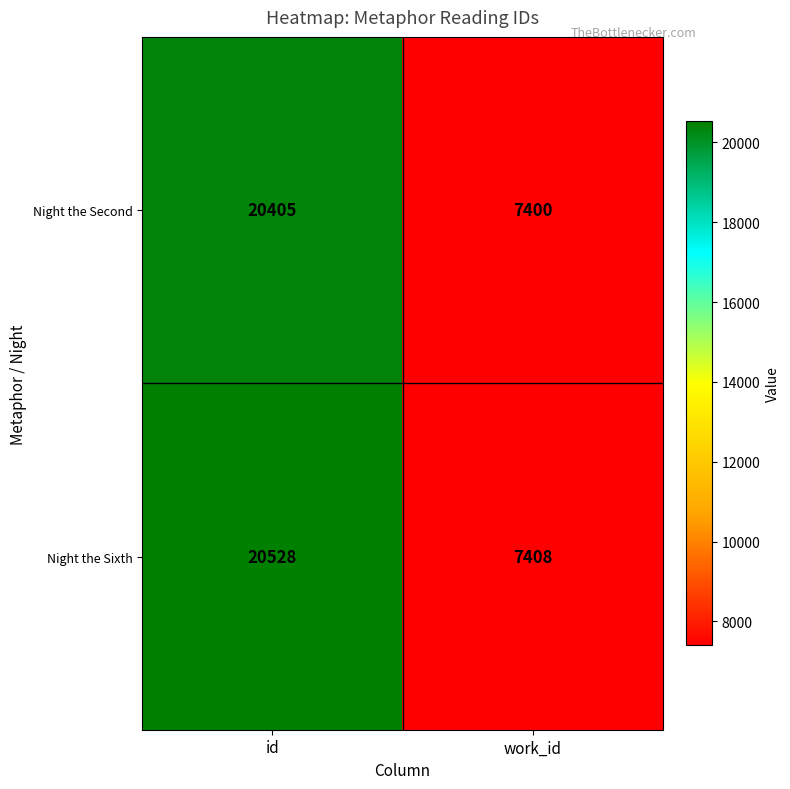

At how many categories does at least one series exceed 9134?

1